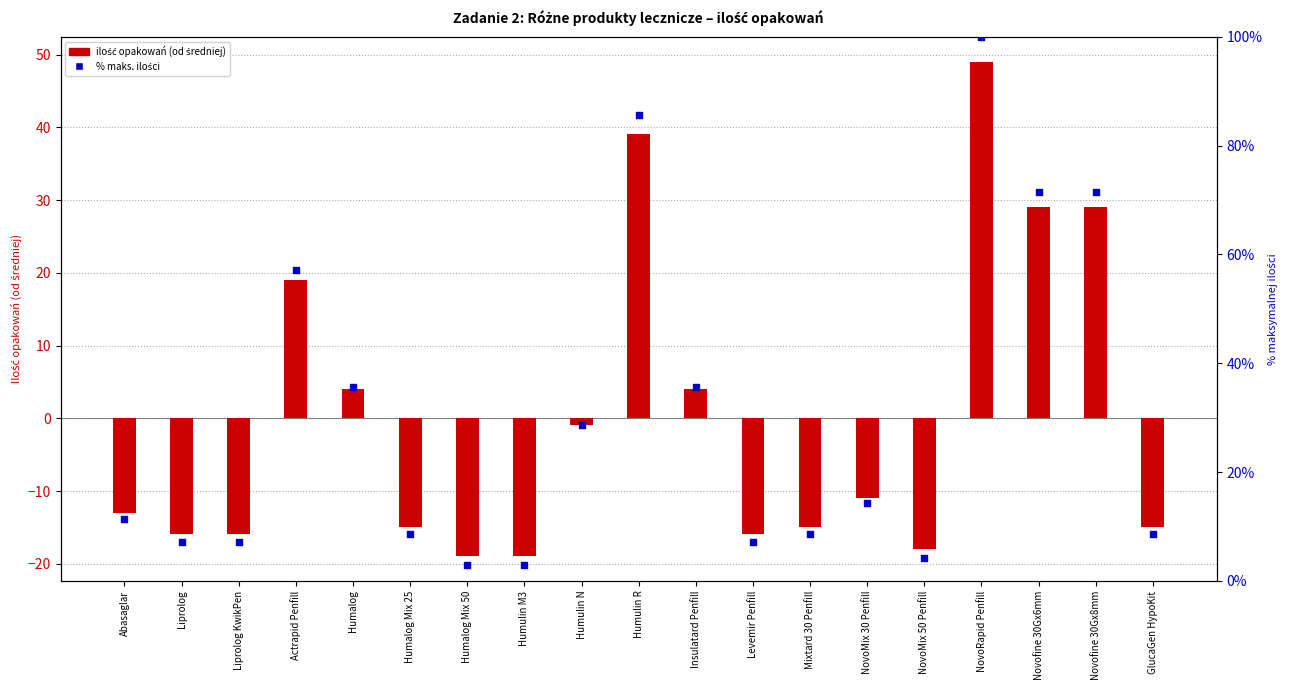

What is the total value across all series at Humalog?

39.8